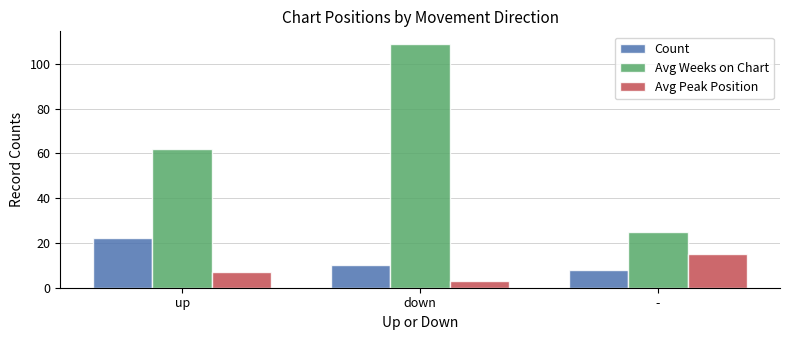

Reading left to right, transcribe all the data shown in this chart.

Count: up=22	down=10	-=8
Avg Weeks on Chart: up=62	down=109	-=25
Avg Peak Position: up=7	down=3	-=15